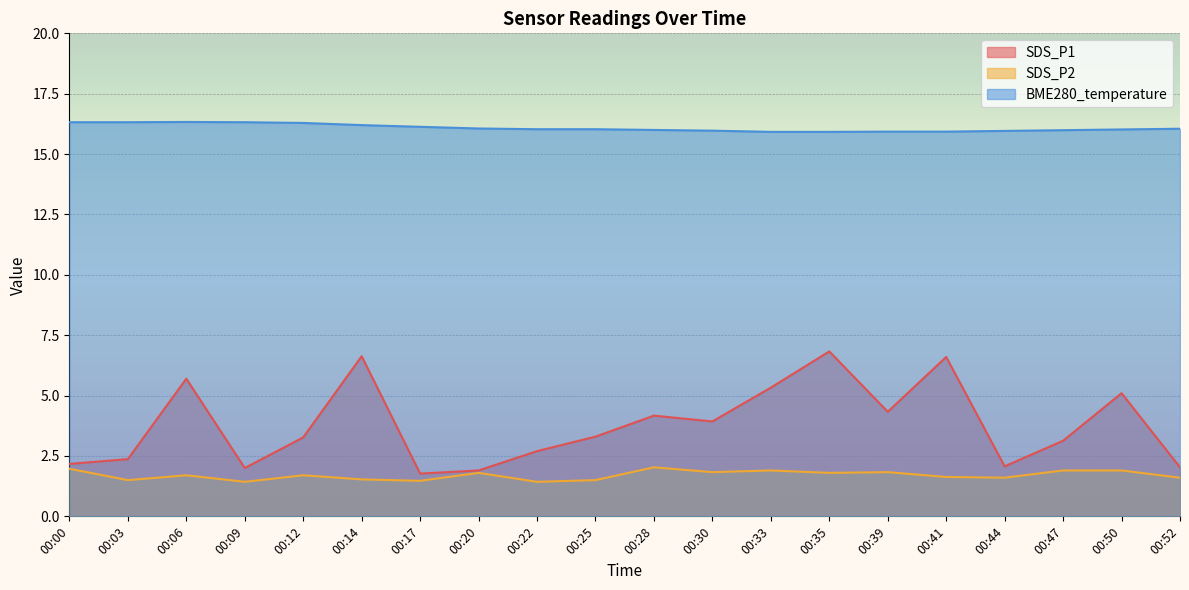

How many interior local peaks does the SDS_P1 series have?

6